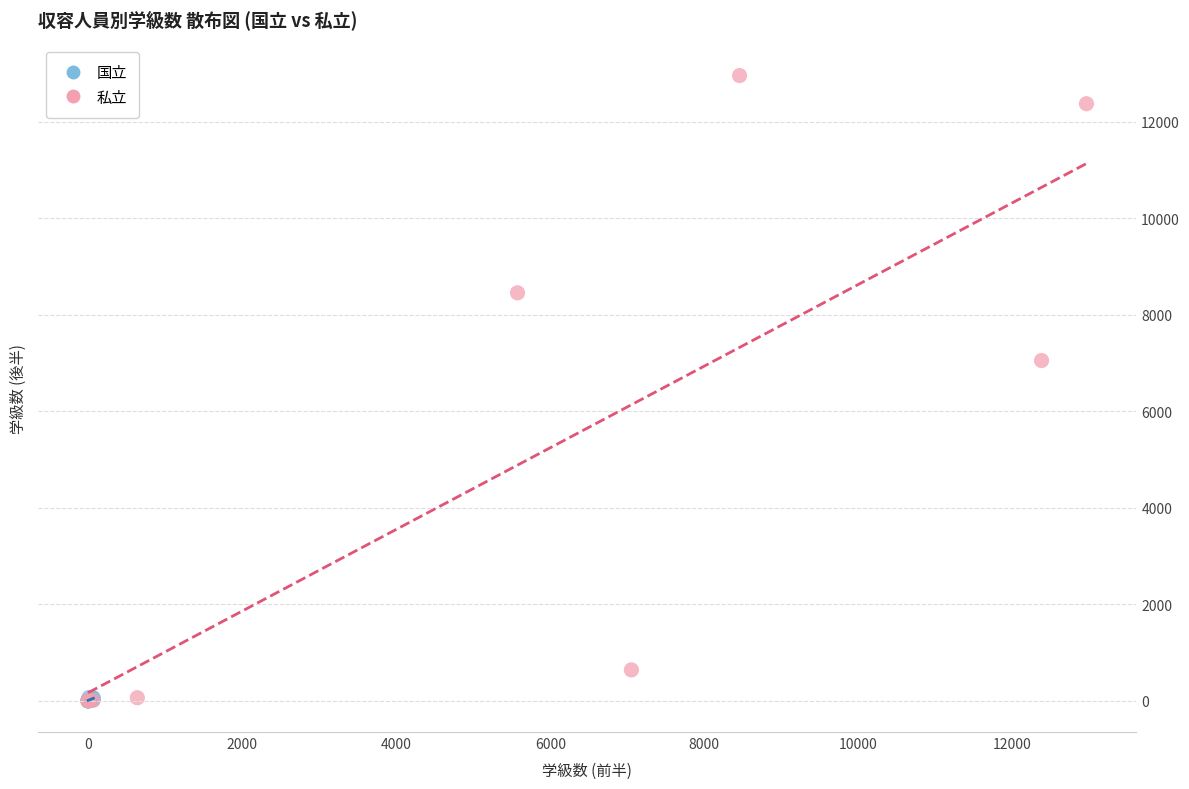

Which series contains the highest Y value?

私立